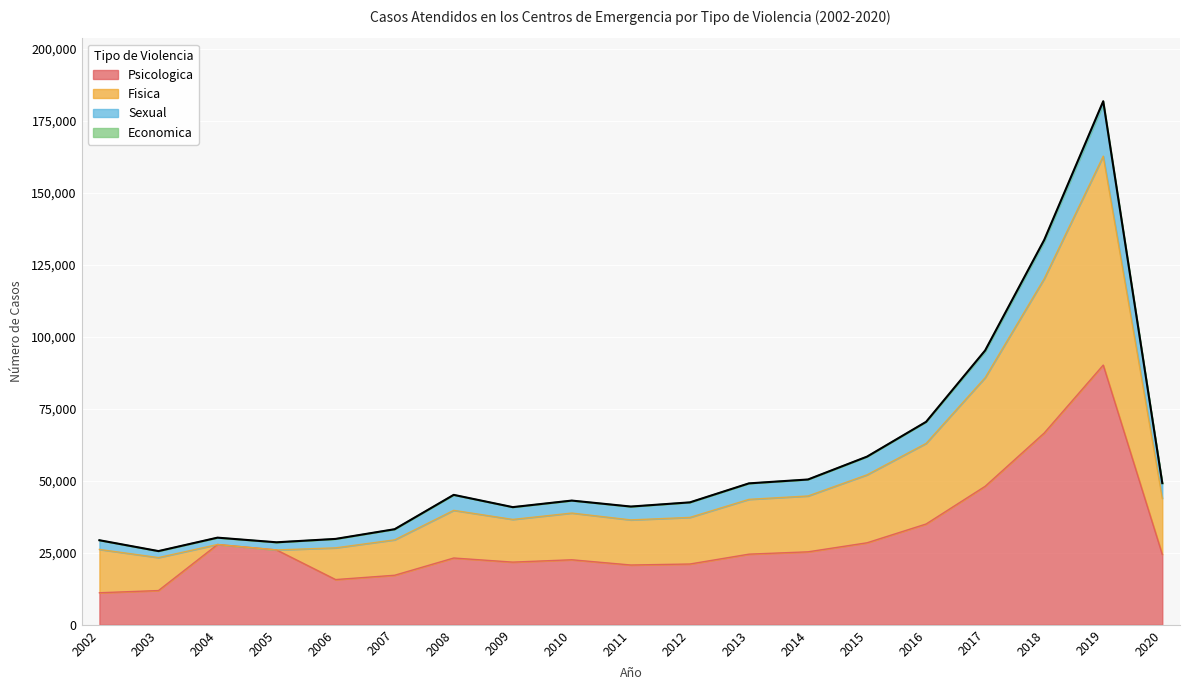

Between 2009 and 2008, which is larger?

2008